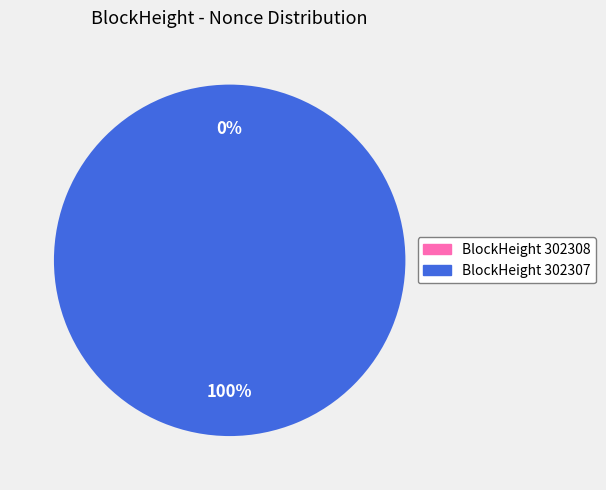

Count the number of slices in the pie.

2